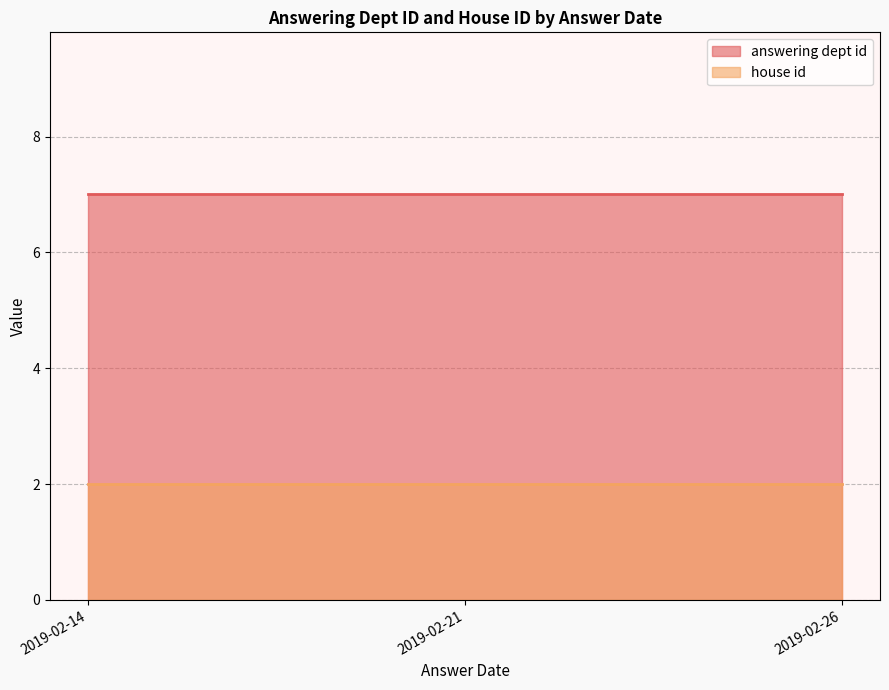

At which category is the sum across all series the highest?

2019-02-14